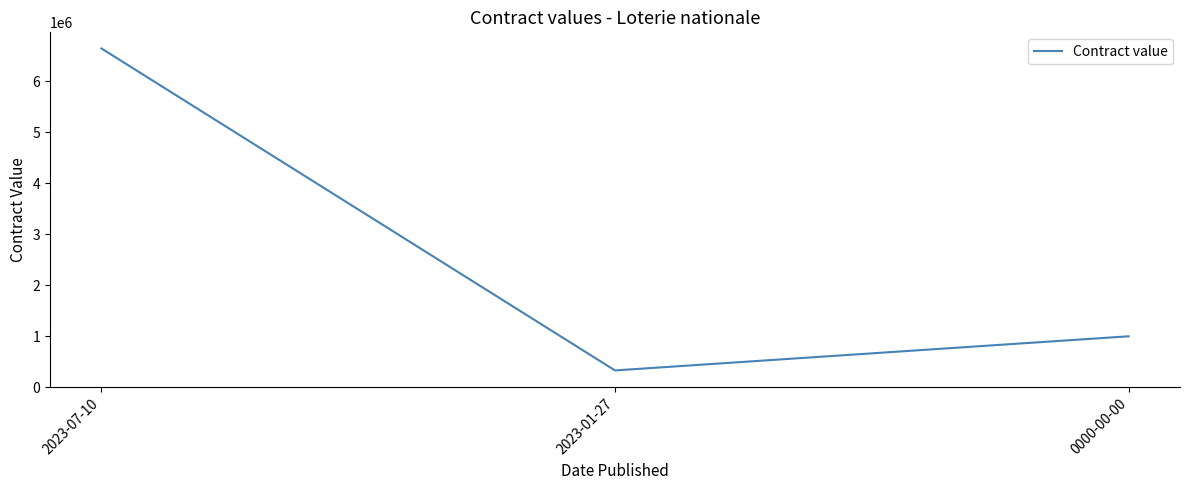

Count the number of categories in the chart.

3